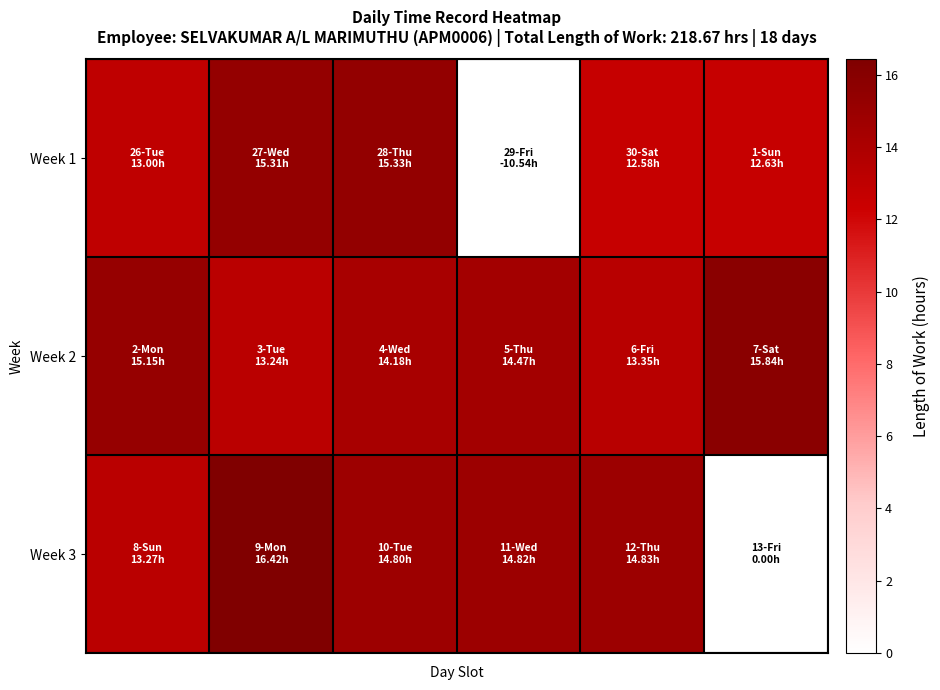

At which category does the chart reach its peak across all series?

1